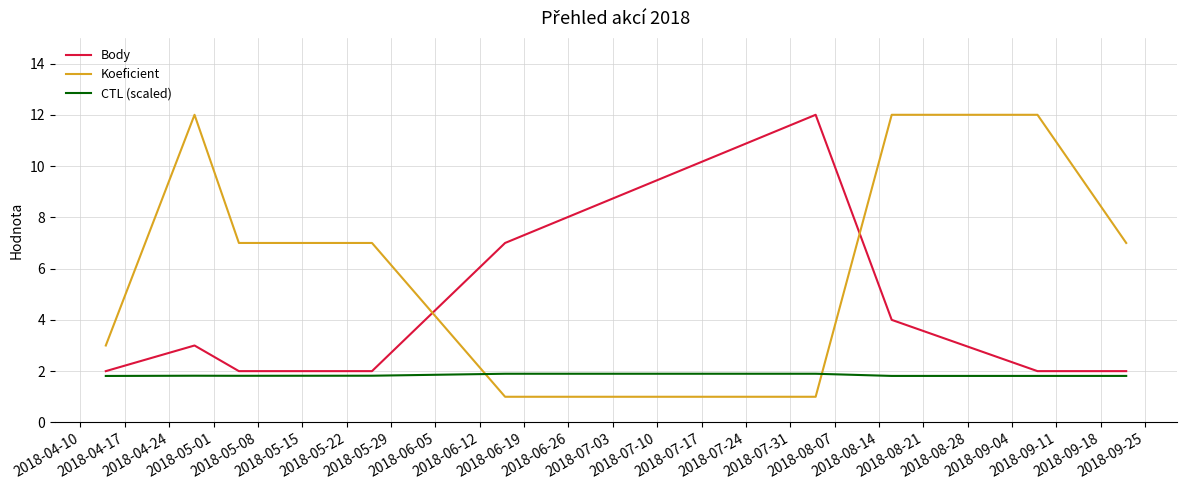

True or false: Koeficient and CTL (scaled) intersect in this chart.

True